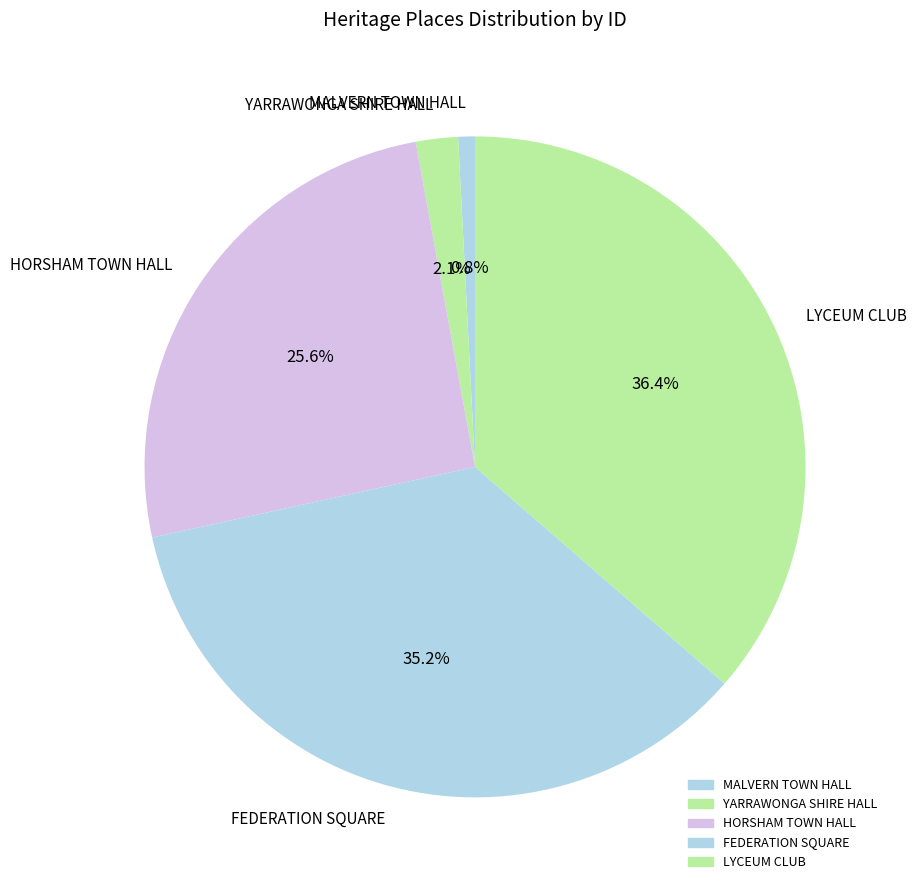

Combined, do MALVERN TOWN HALL and HORSHAM TOWN HALL account for over 50%?

No